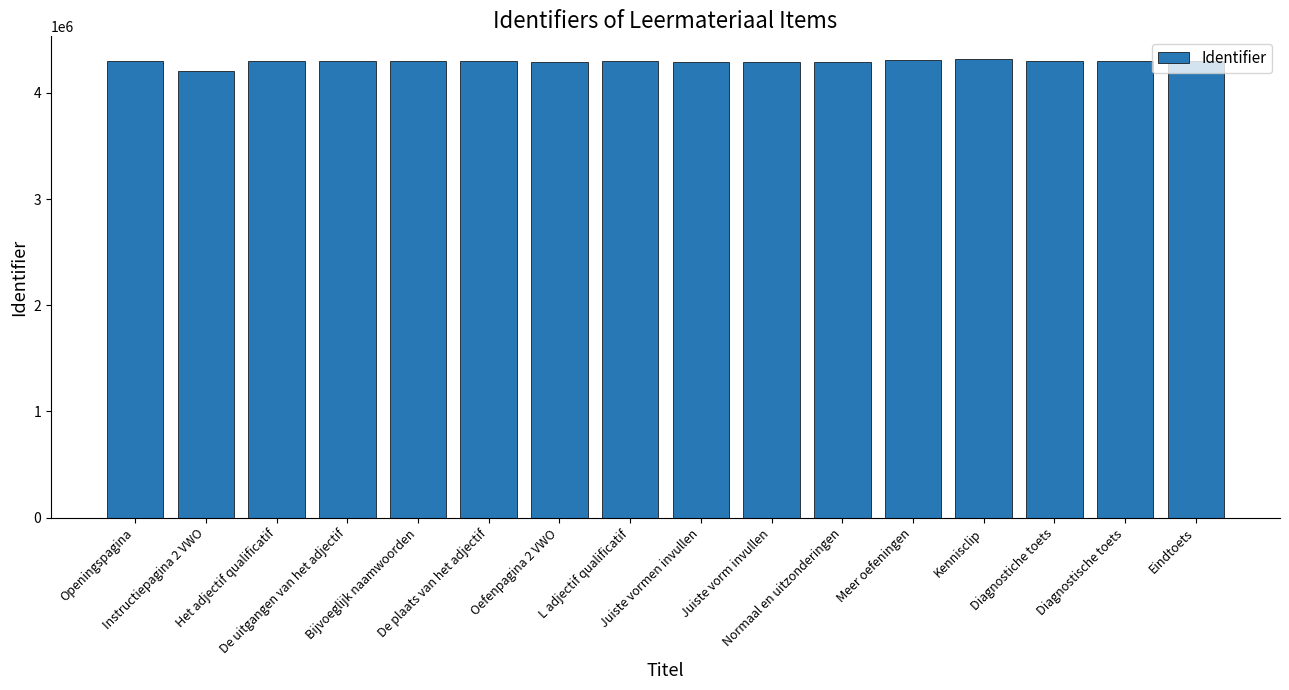

What is the value of the 13th bar from the left?

4316529